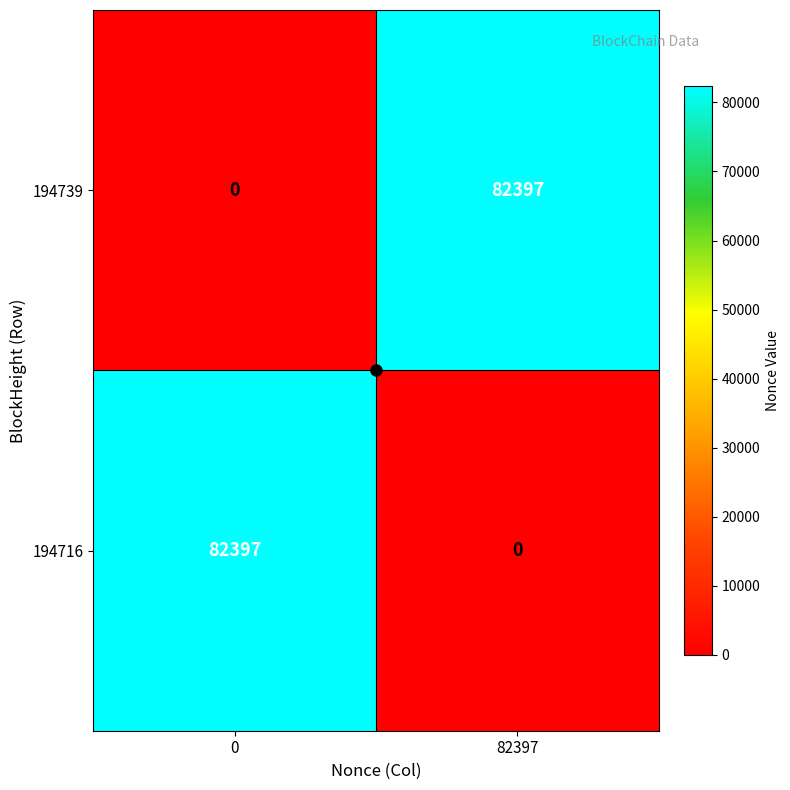

At how many categories does at least one series exceed 60257?

2